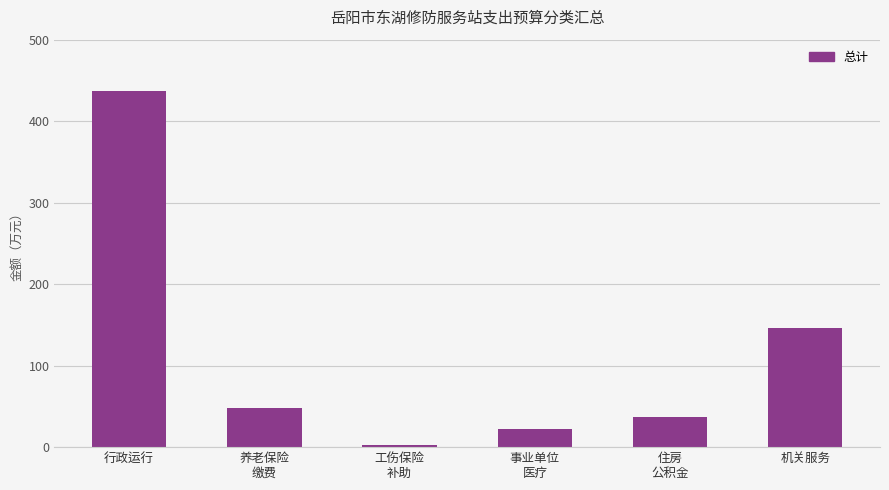

What is the approximate value at 养老保险
缴费?

48.4